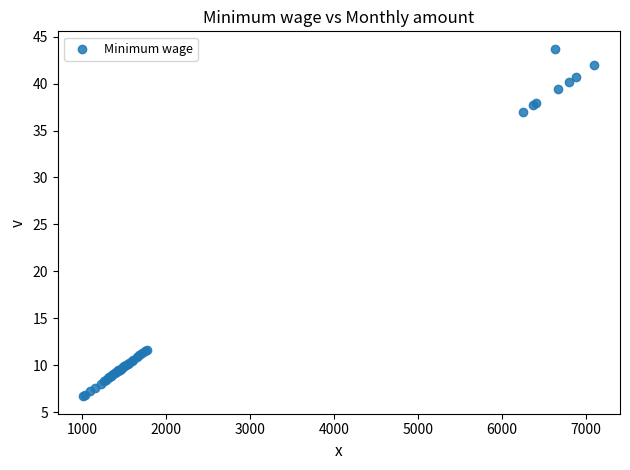

What Y value in the scatter plot is closest to 25?

37.0